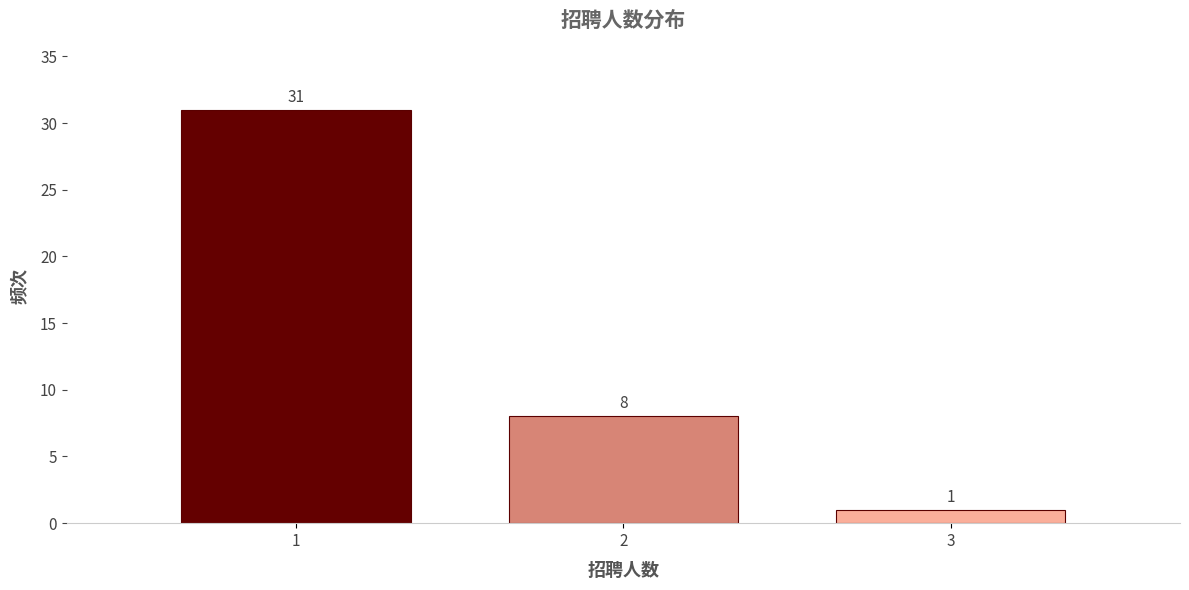

Reading right to left, extract all data points from this chart.

3=1	2=8	1=31